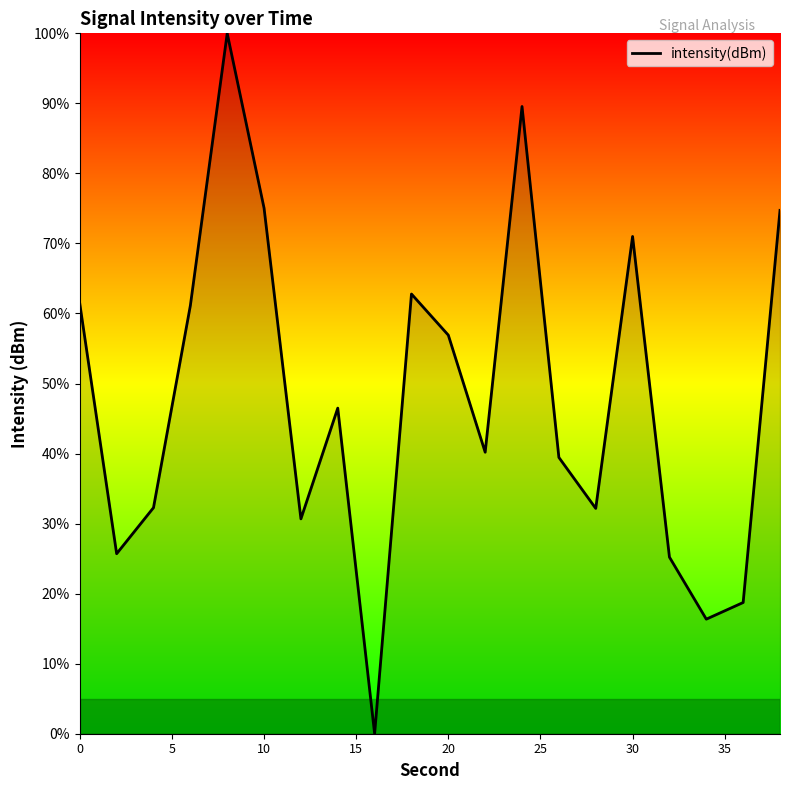

What is the greatest value displayed?

100.0